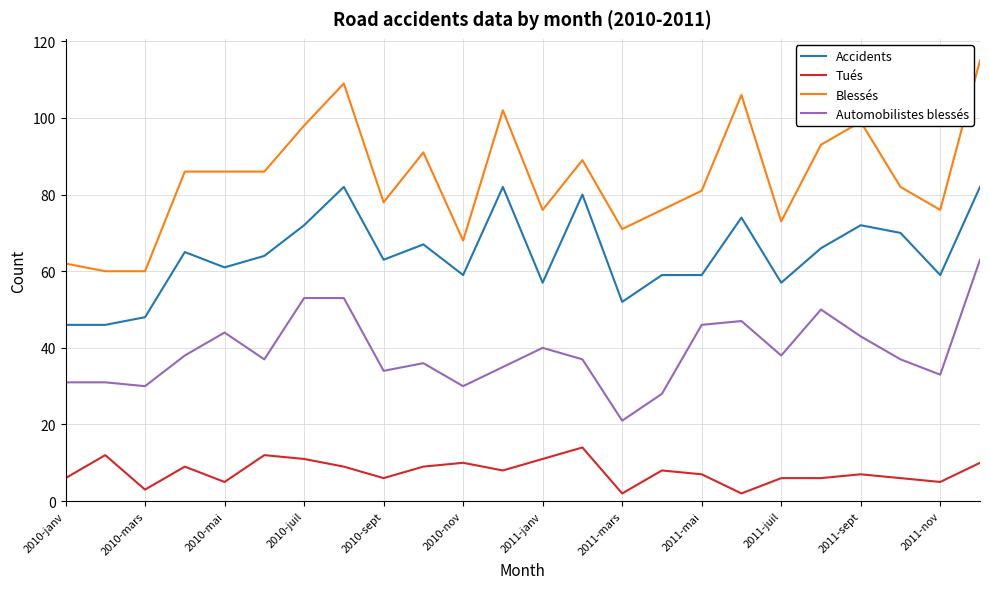

What are all the series names shown in the legend?

Accidents, Tués, Blessés, Automobilistes blessés